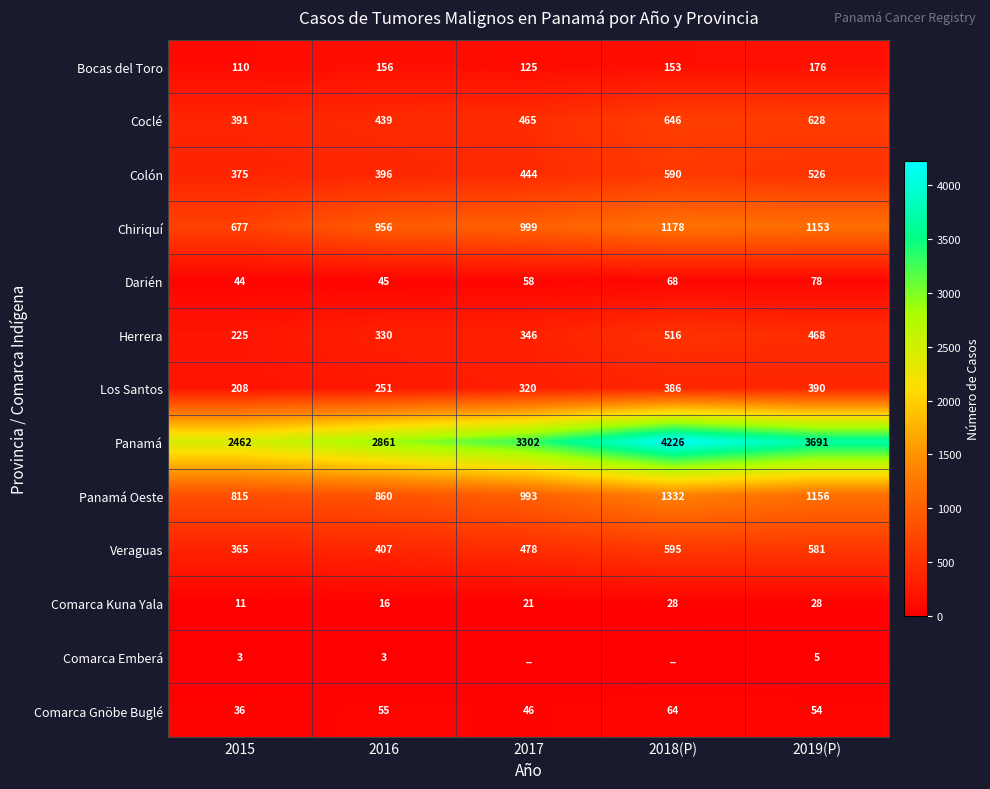

What is the sum of the Colón values at 2017 and 2016?

840